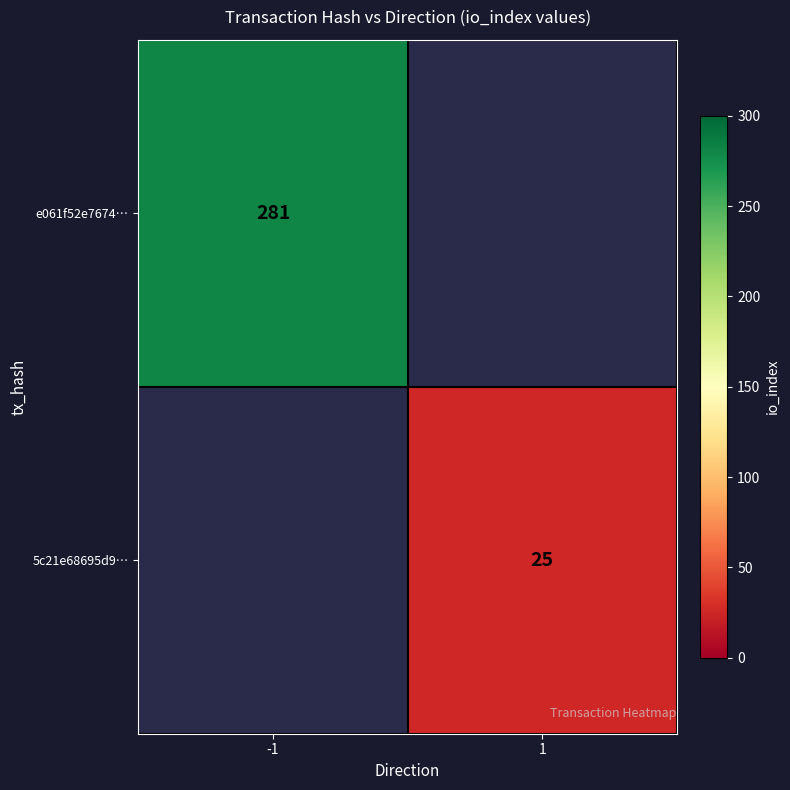

The e061f52e7674… series shows 158 at -1. True or false?

False